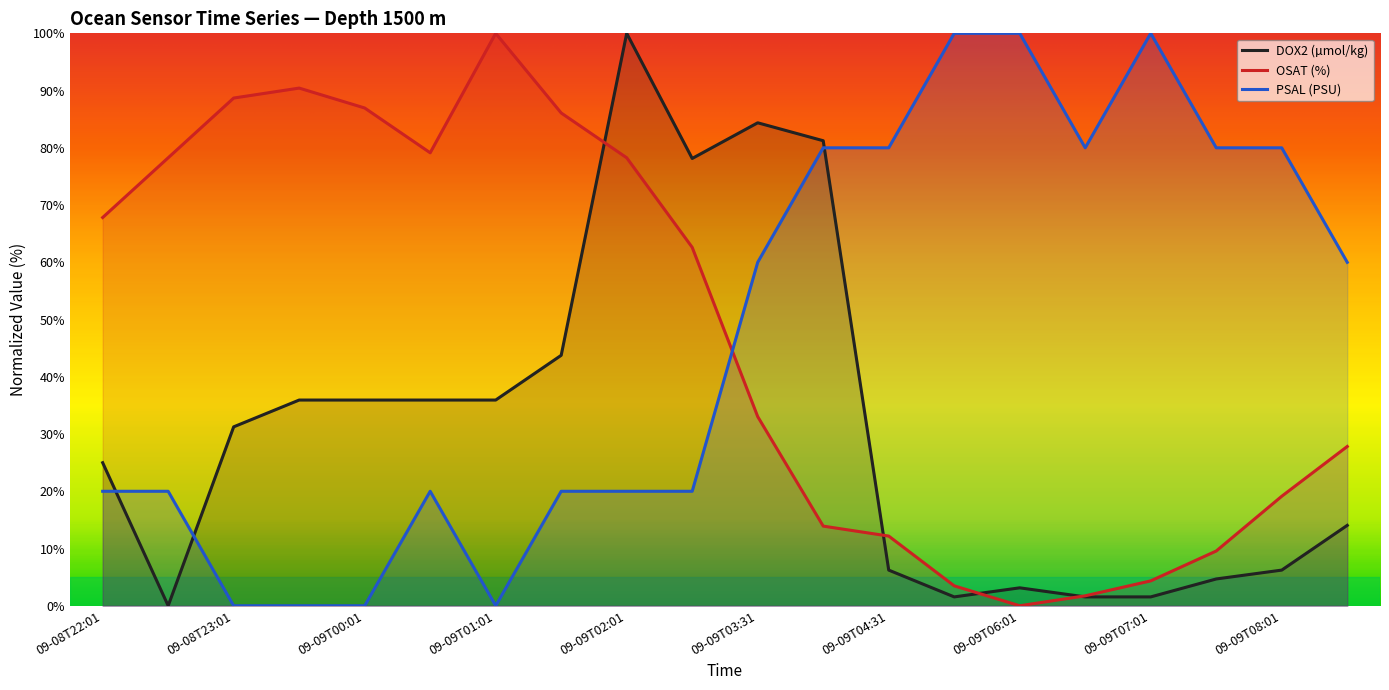

What is the difference between the highest and lowest values at 09-08T23:01?

88.7